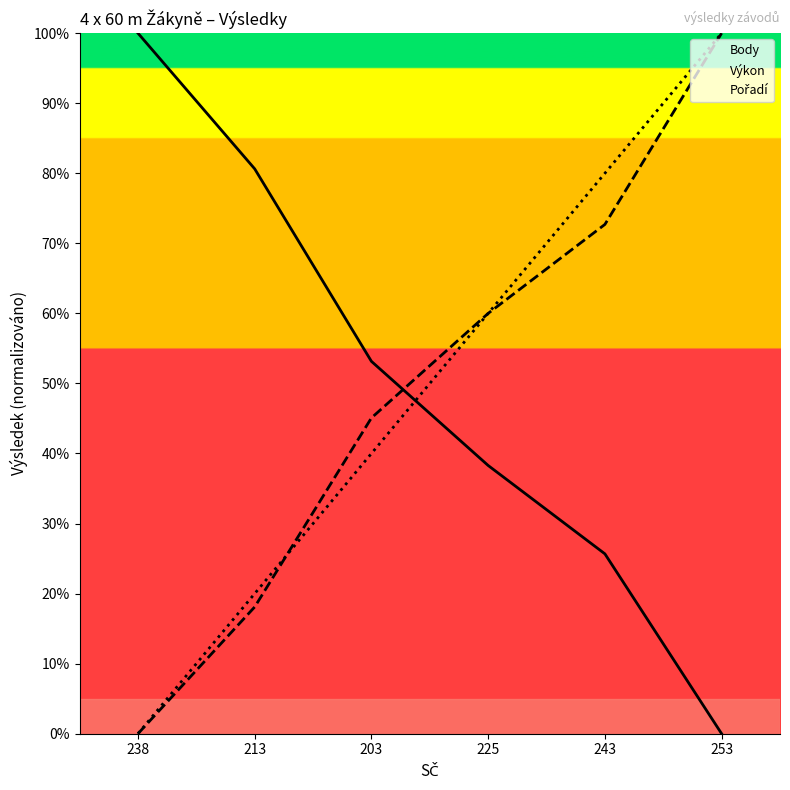

After their last crossing, which series has the higher values: Výkon or Pořadí?

Pořadí